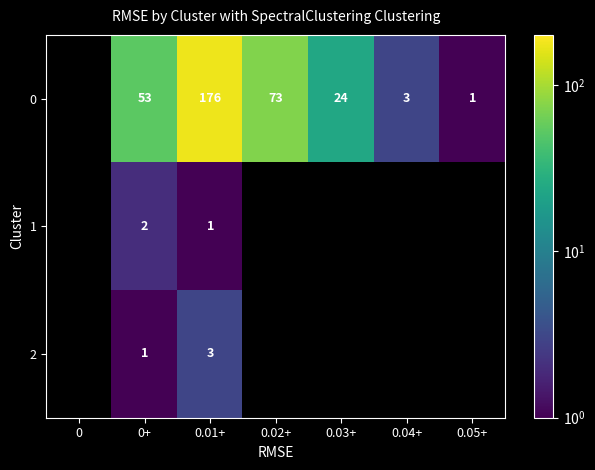

What is the spread (max minus min) of values at 0+?

52